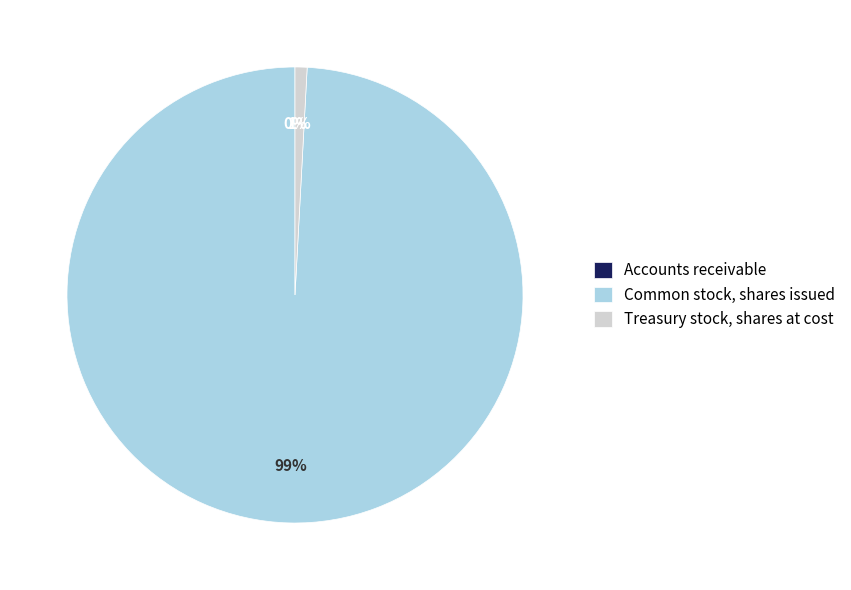

The Treasury stock, shares at cost slice represents 11% of the pie. True or false?

False